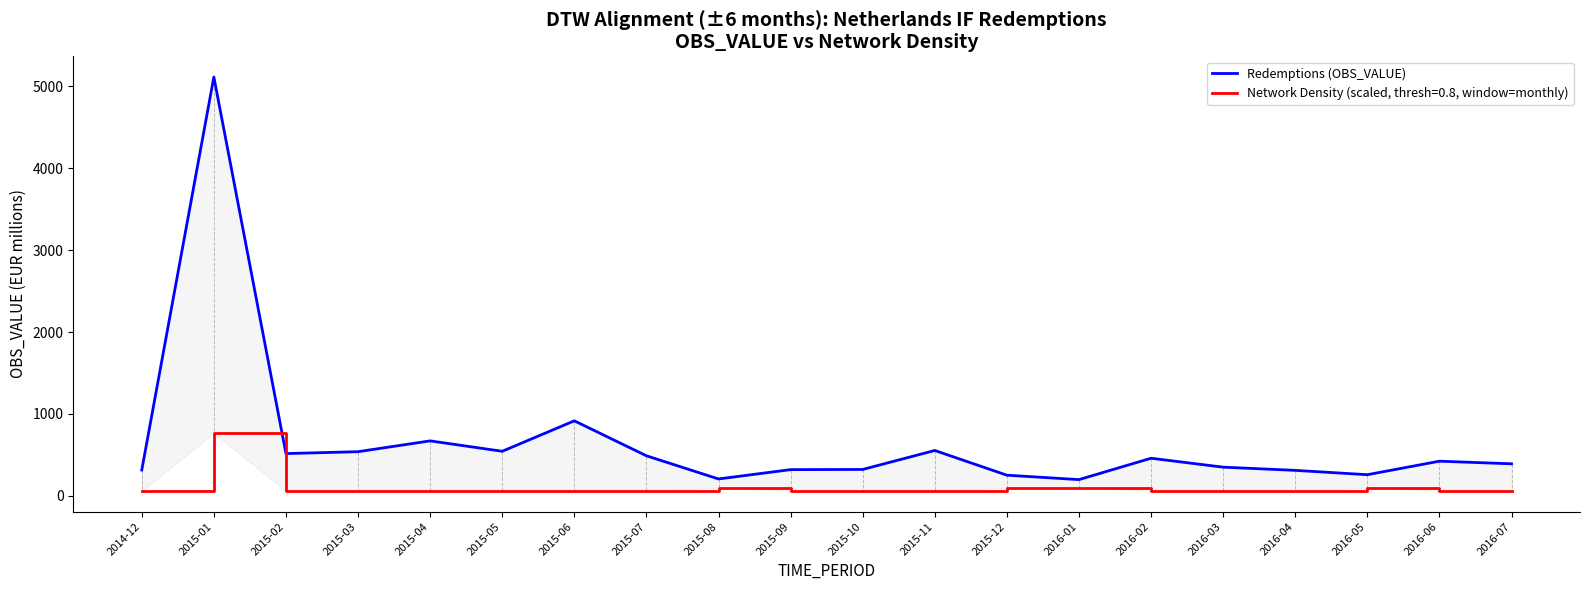

What is the label of the 15th point from the left?

2016-02